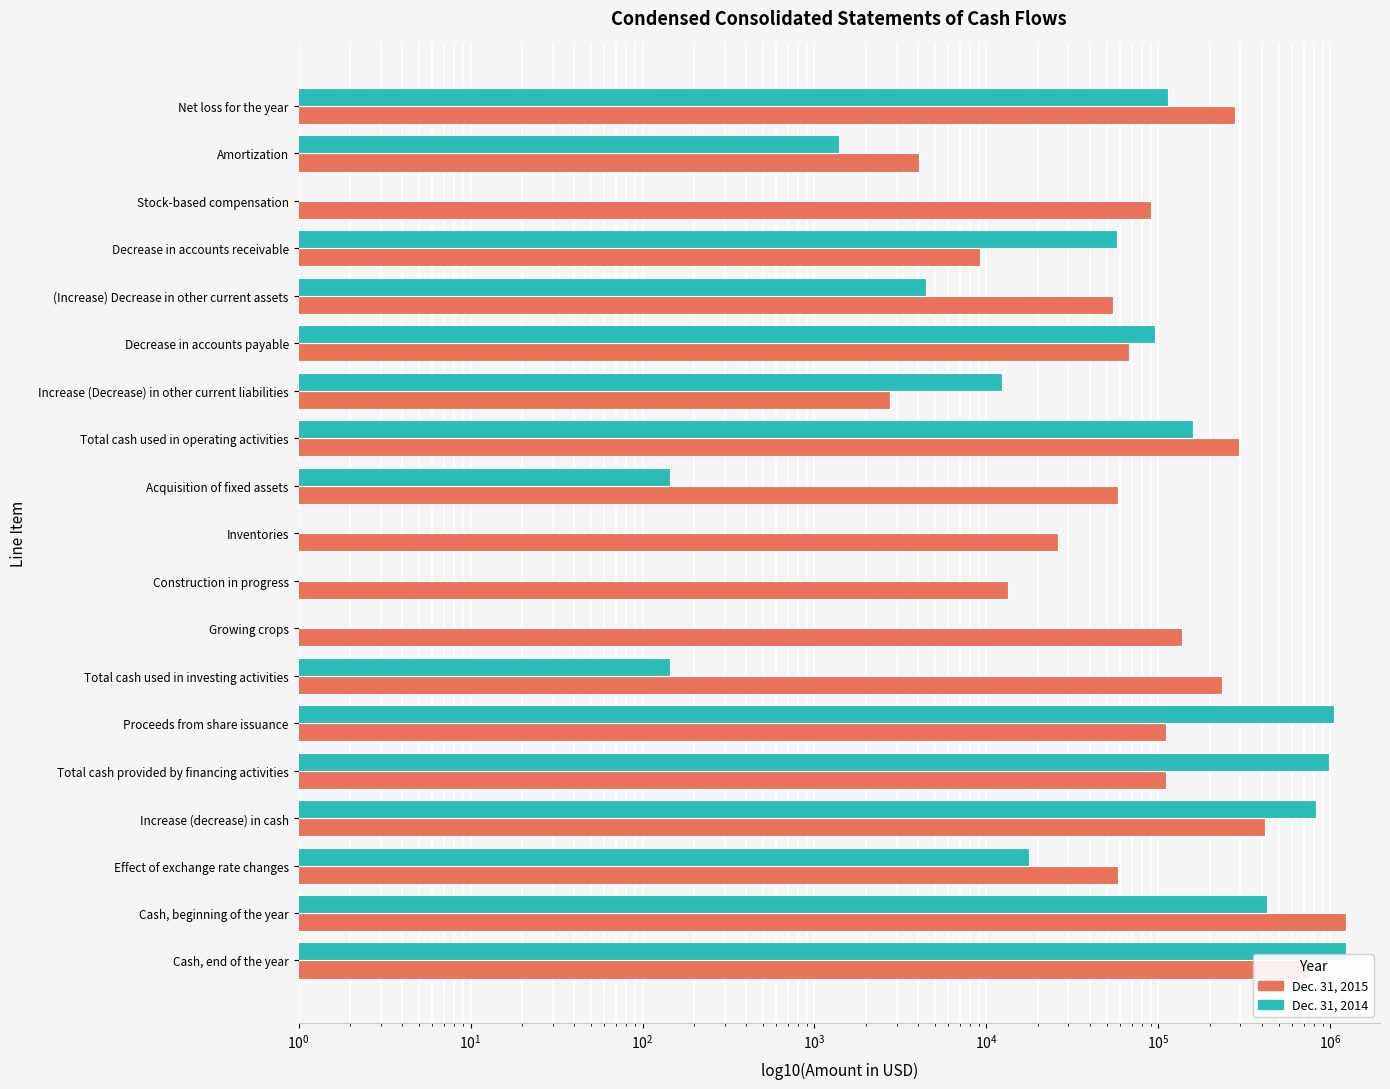

What is the difference between the Dec. 31, 2014 values at Increase (Decrease) in other current liabilities and Stock-based compensation?

12358